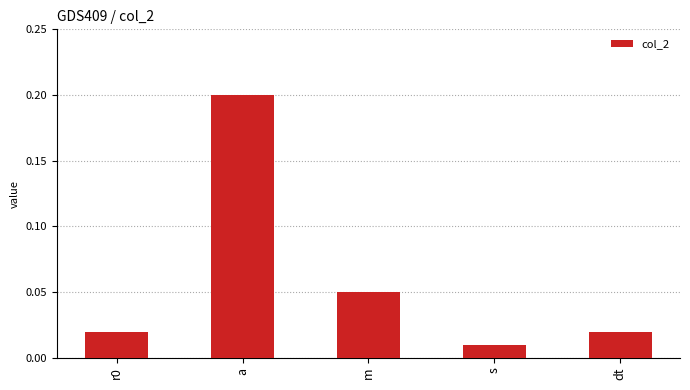

What is the label of the 2nd bar from the left?

a